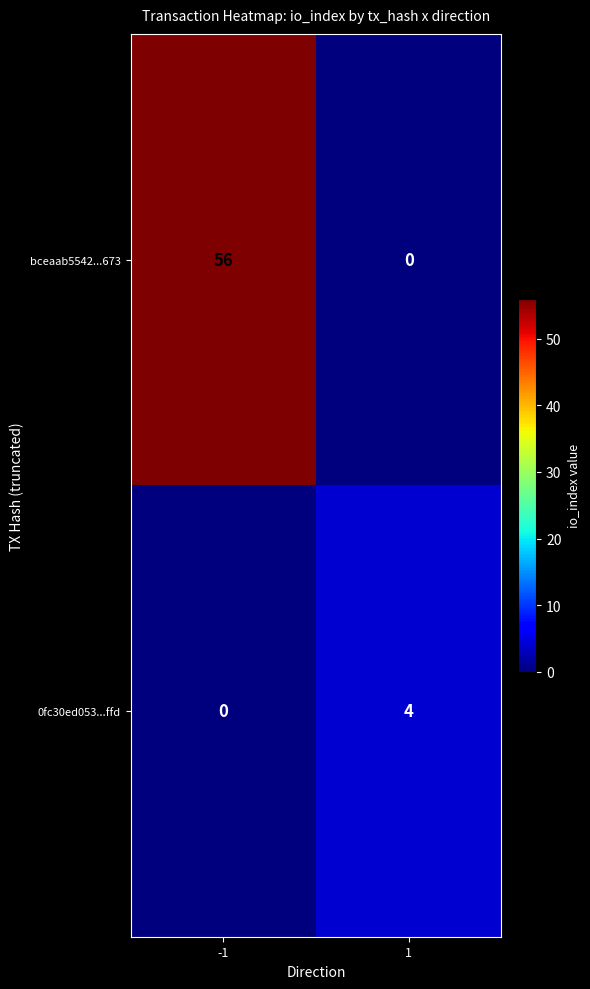

How many series are shown in this chart?

2